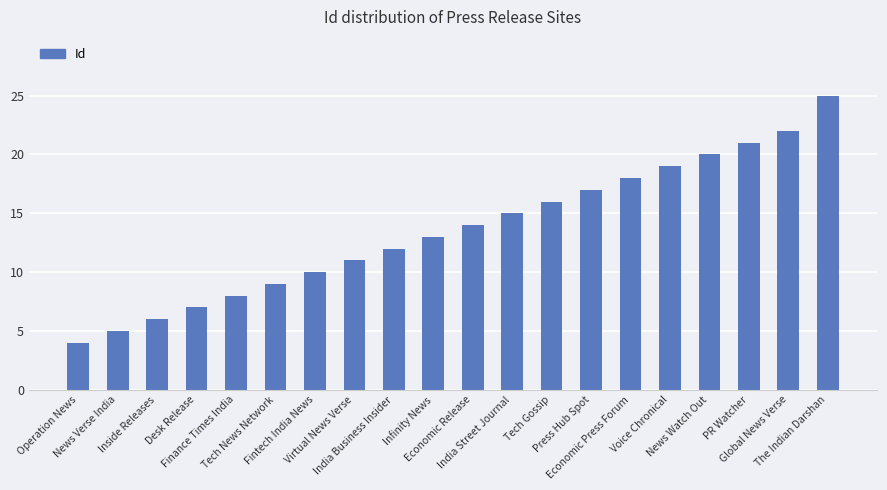

What is the difference between the second highest and second lowest values?

17